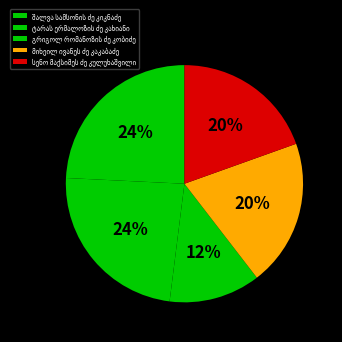

Is it true that სენო მაქსიმეს ძე კულუხაშვილი is 20% of the pie?

True